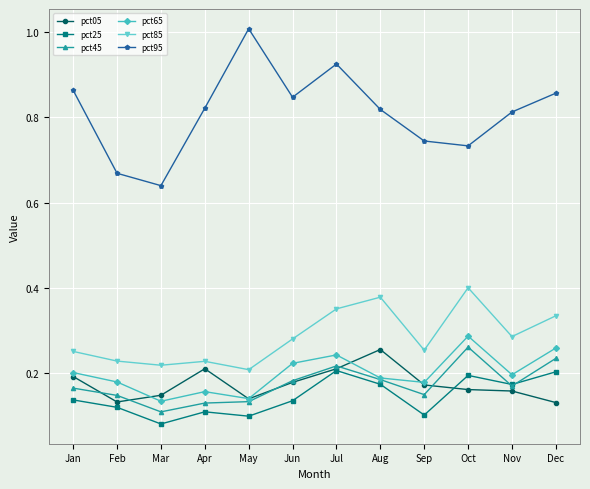

Where is pct95 nearest to the value 0?

Mar